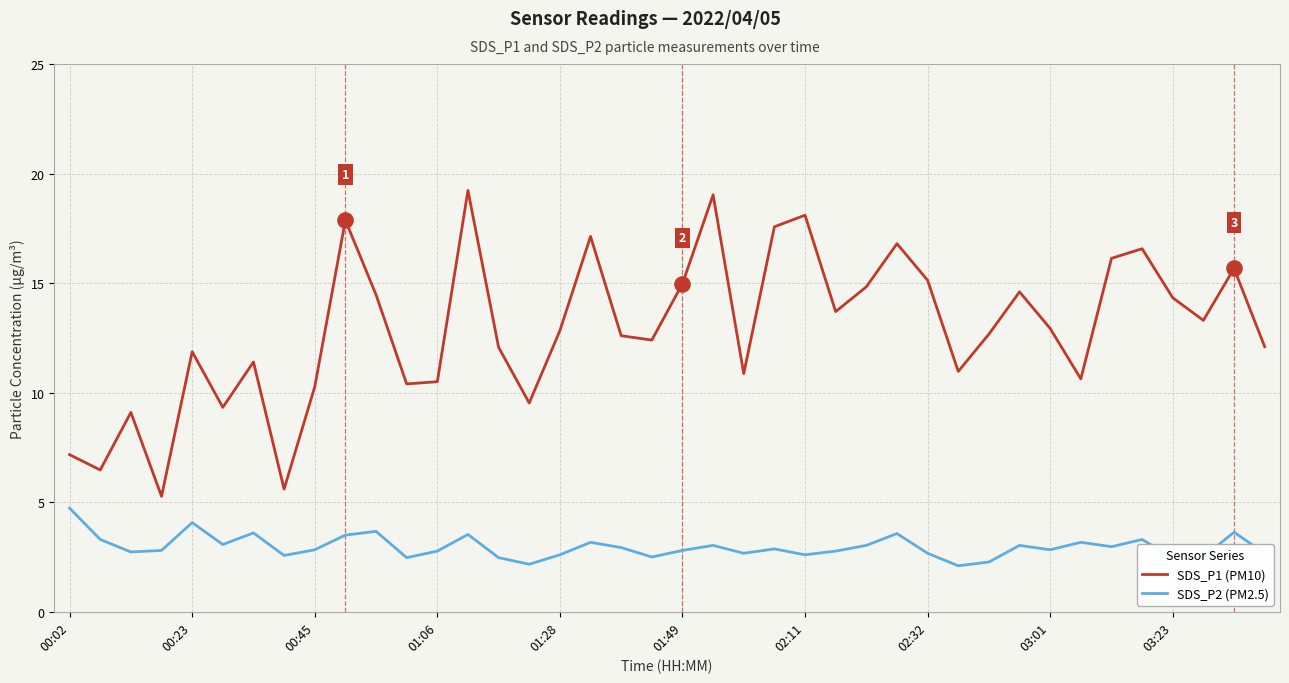

Which series has the largest total across all categories?

SDS_P1 (PM10)